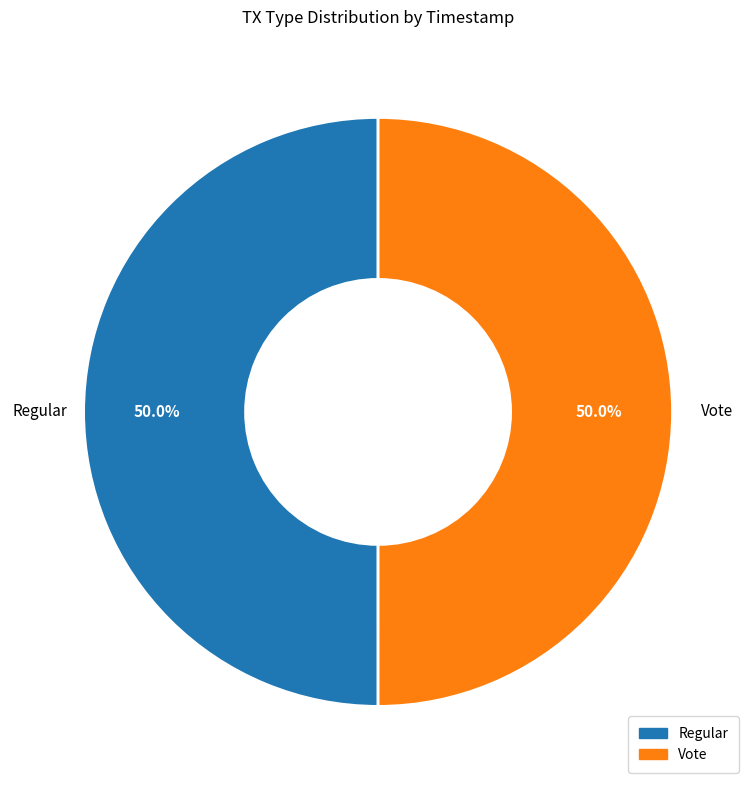

What portion of the pie excludes Regular?

50.0%